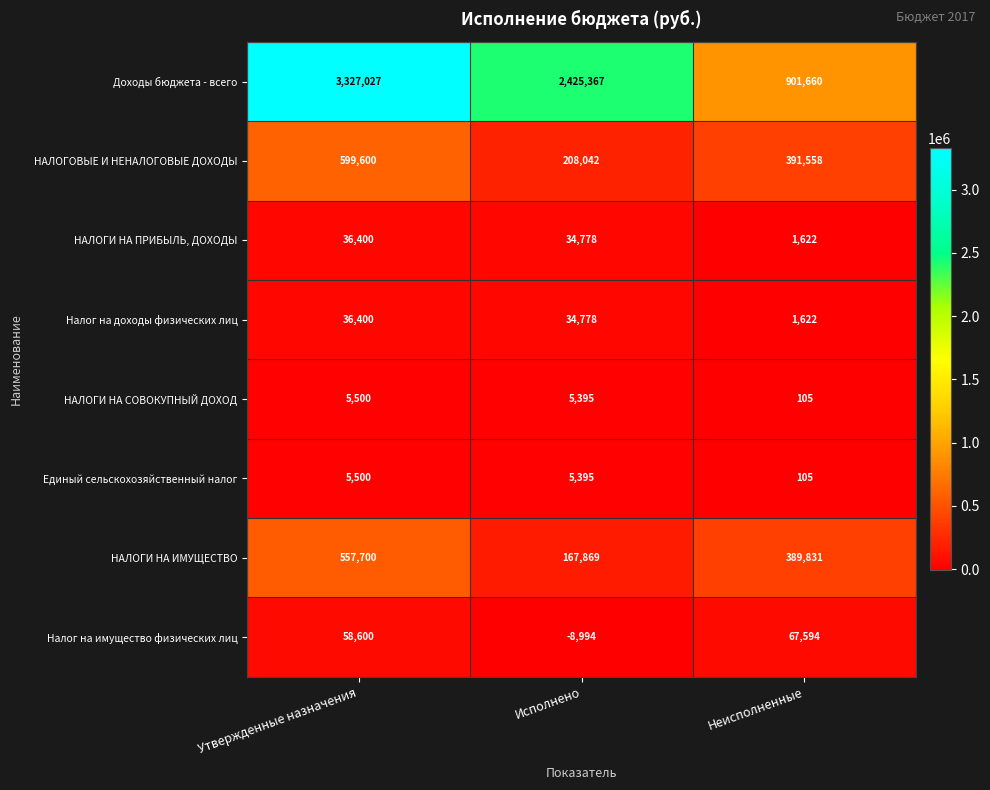

Where does the НАЛОГИ НА ИМУЩЕСТВО series first go above 389831?

Утвержденные назначения